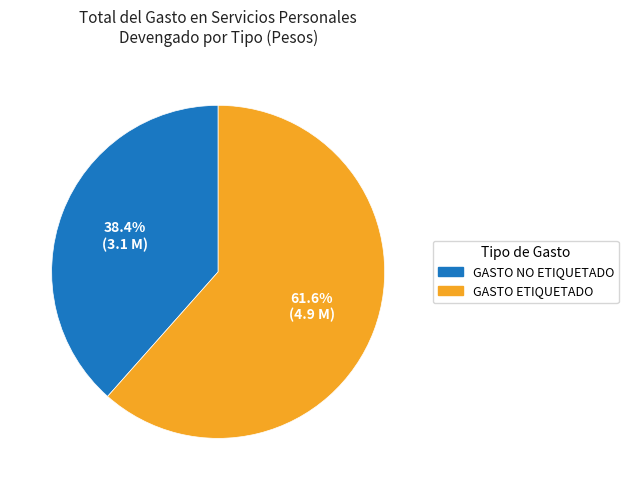

To the nearest percent, what portion does GASTO ETIQUETADO represent?

62%